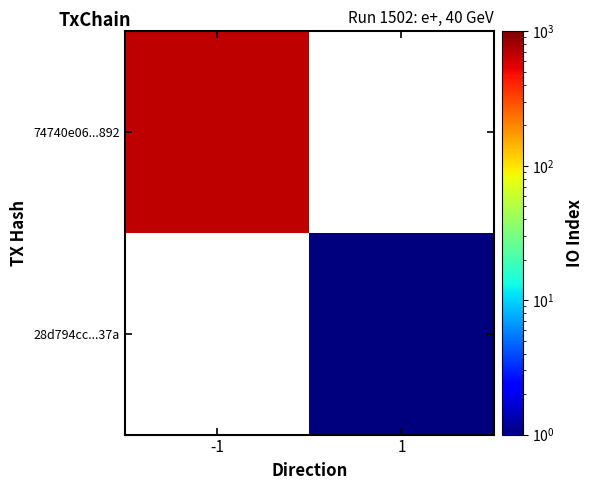

Which series has the widest spread of values?

74740e06...892